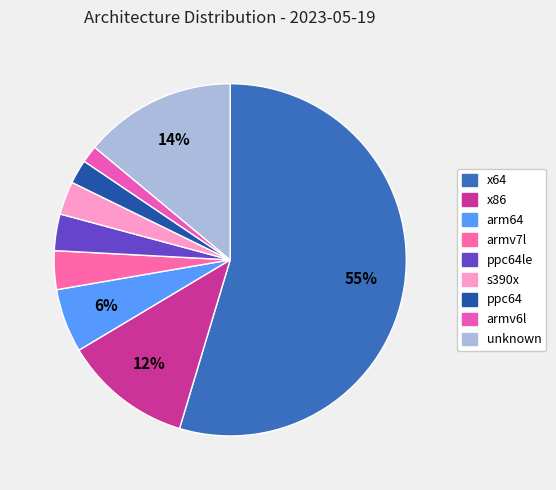

To the nearest percent, what is the average slice percentage?

11%